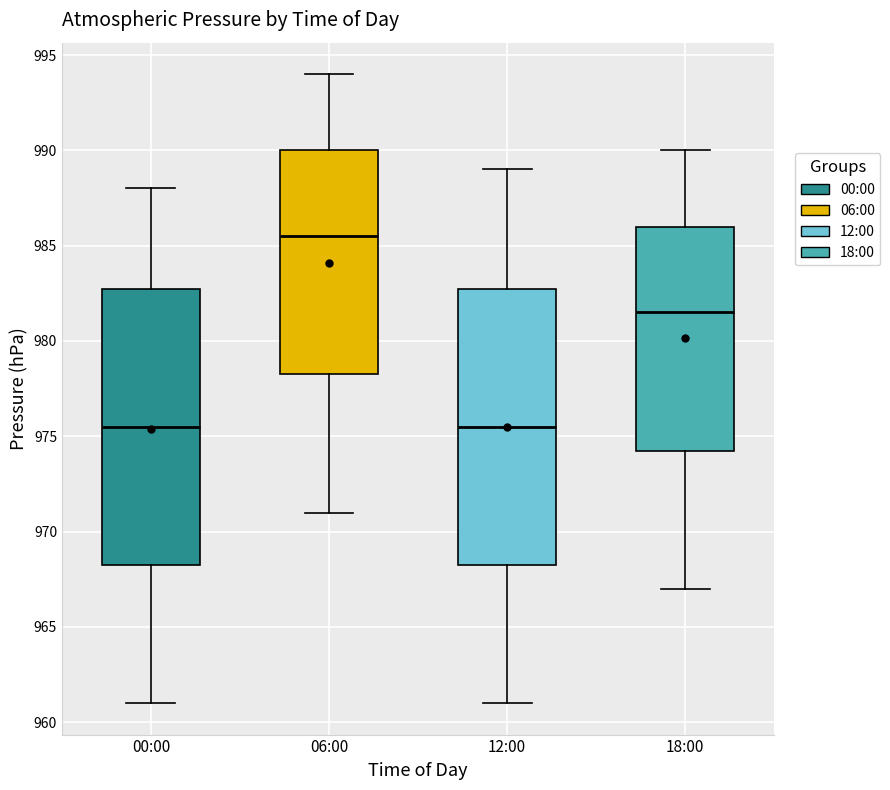

Reading left to right, read every box against the y-axis: the position of its median line, the range the box covers, and the ends of its whiskers. The values are not printed on the chart, so give them approximately, as read against the axis.

00:00: median 975.5, box 968.5 to 983.0, whiskers 961.0 to 988.0
06:00: median 985.5, box 978.5 to 990.0, whiskers 971.0 to 994.0
12:00: median 975.5, box 968.5 to 983.0, whiskers 961.0 to 989.0
18:00: median 981.5, box 974.5 to 986.0, whiskers 967.0 to 990.0